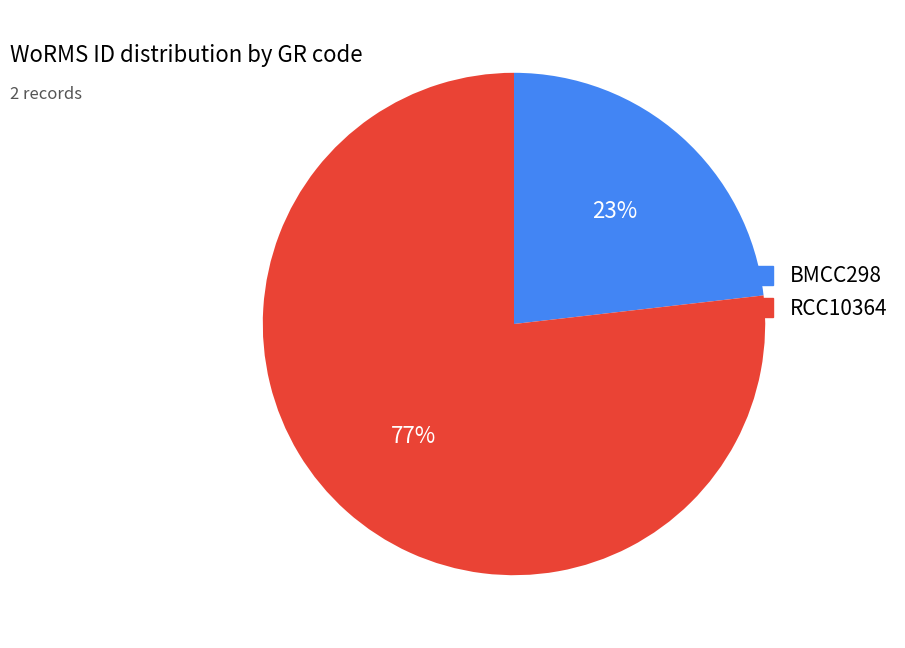

Which category has the smallest portion of the pie?

BMCC298